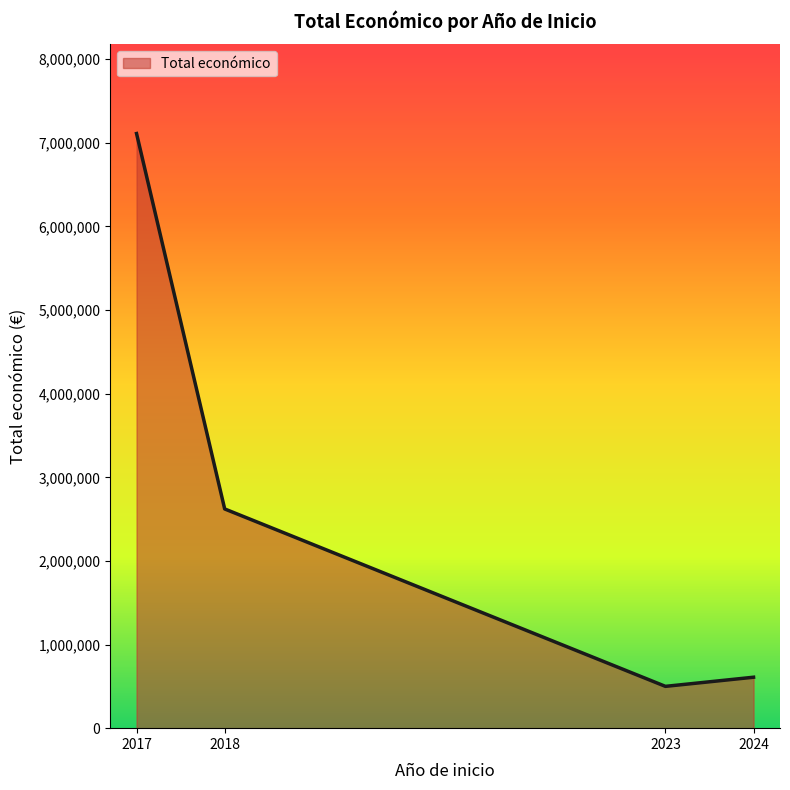

Reading left to right, list all the values displayed in this chart.

7110781	2621579	500000	609206